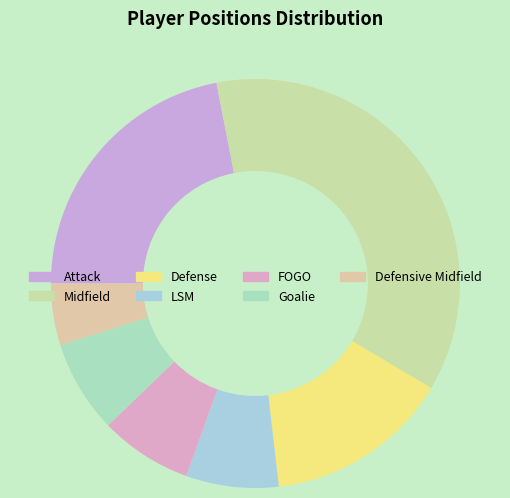

Rank the categories by value from lowest to highest.

Defensive Midfield, LSM, FOGO, Goalie, Defense, Attack, Midfield